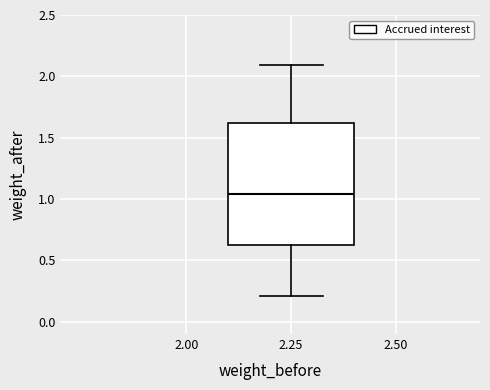

Read this box plot against the y-axis: the position of the median line, the range covered by the box, and the ends of both whiskers. The values are not printed on the chart, so give them approximately, as read against the axis.

median 1.05, box 0.65 to 1.60, whiskers 0.20 to 2.10